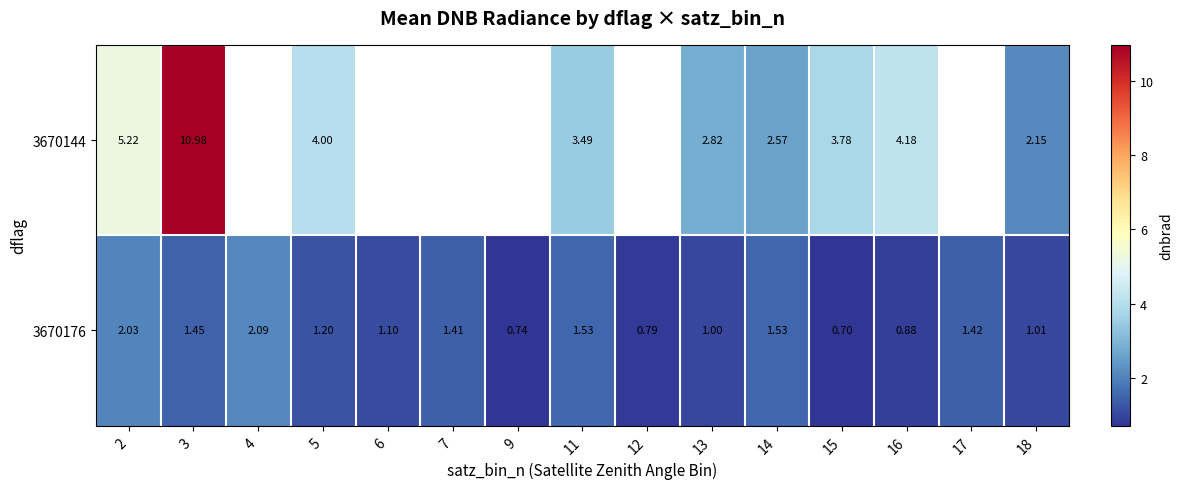

What is the sum of the 3670144 values at 2 and 13?

8.0